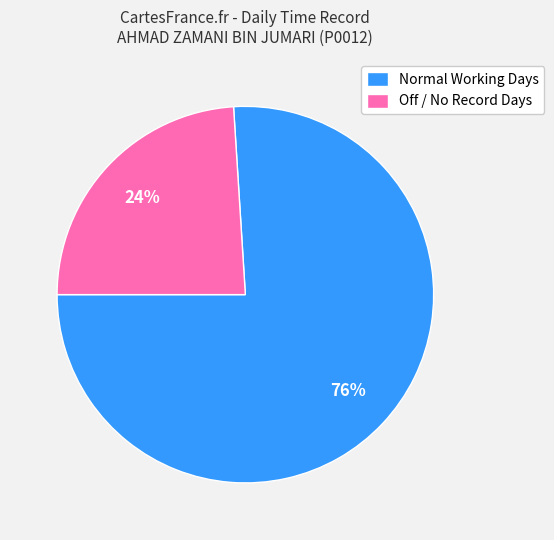

Is the sum of Off / No Record Days and Normal Working Days greater than half?

Yes